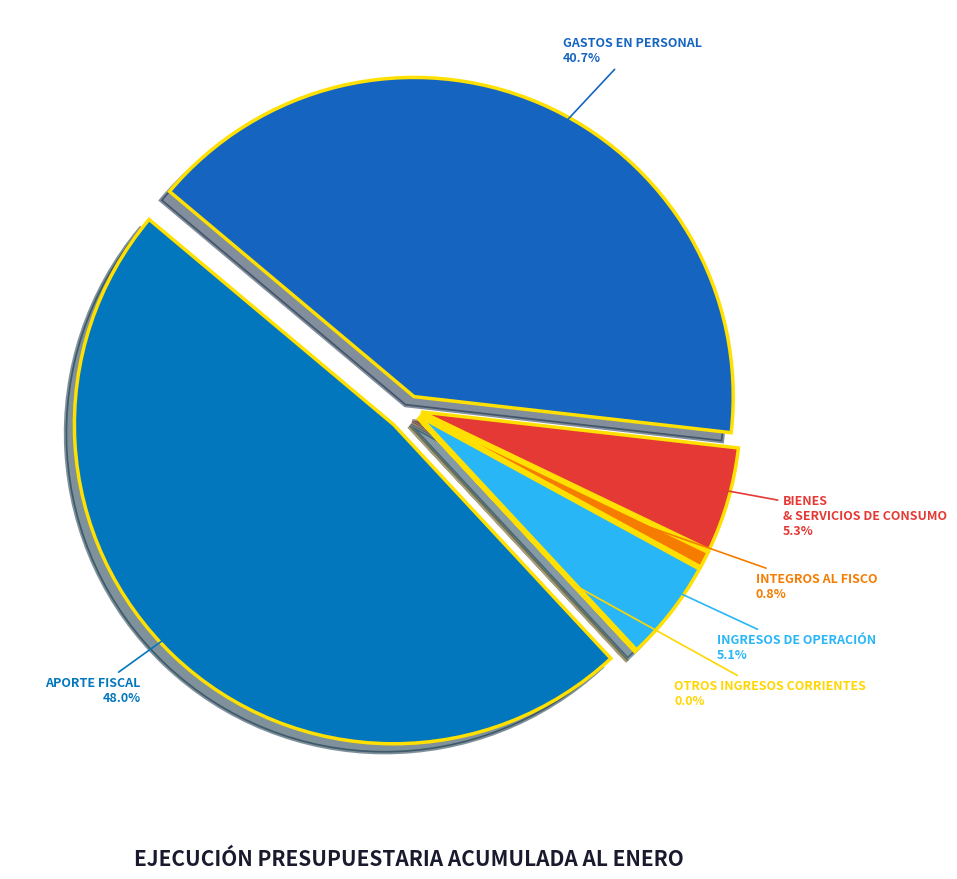

Is the sum of GASTOS EN PERSONAL and OTROS INGRESOS CORRIENTES greater than half?

No